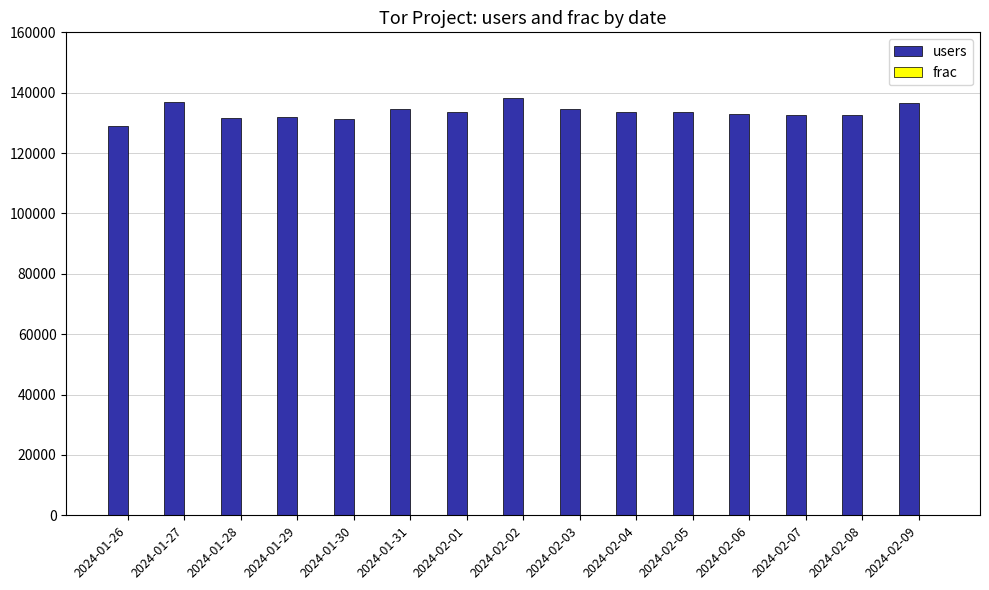

What is the sum of the users values at 2024-02-07 and 2024-02-05?

266074